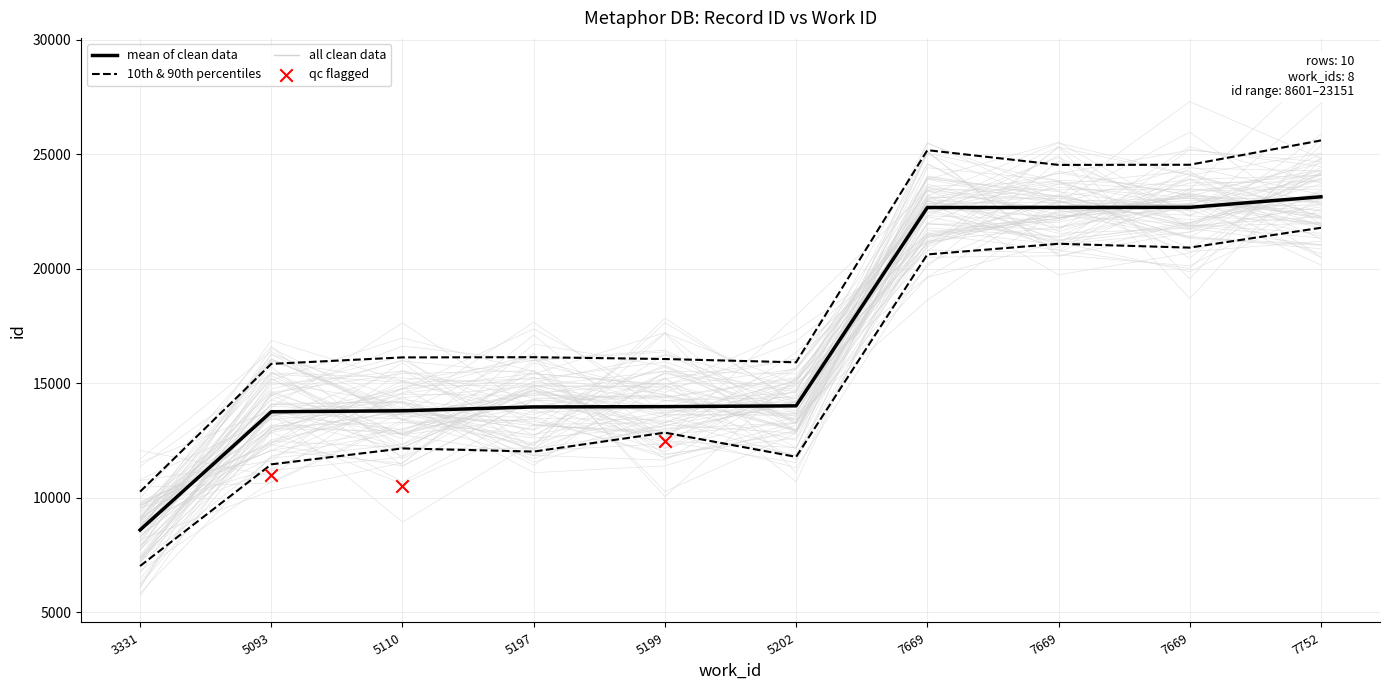

What is the change in value from 5202 to 7669?

+8665